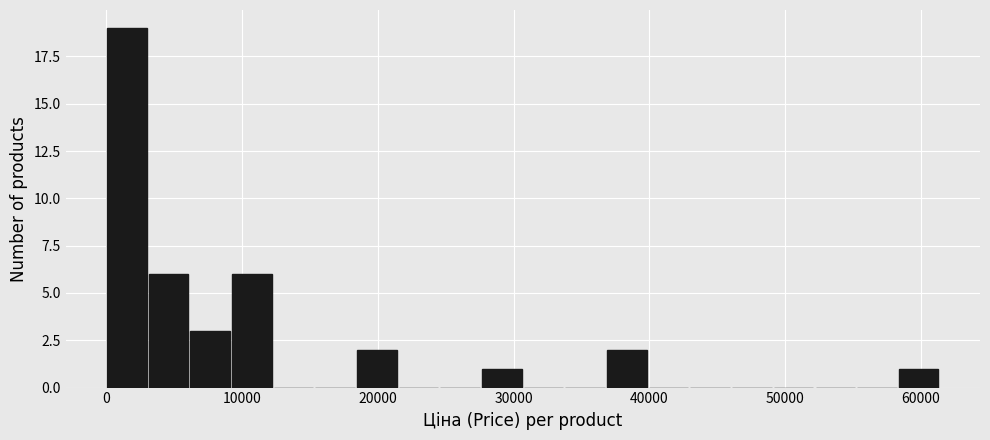

Around what value on the x-axis is the tallest bar? Give the approximate position of its centre, as read against the axis.

2000